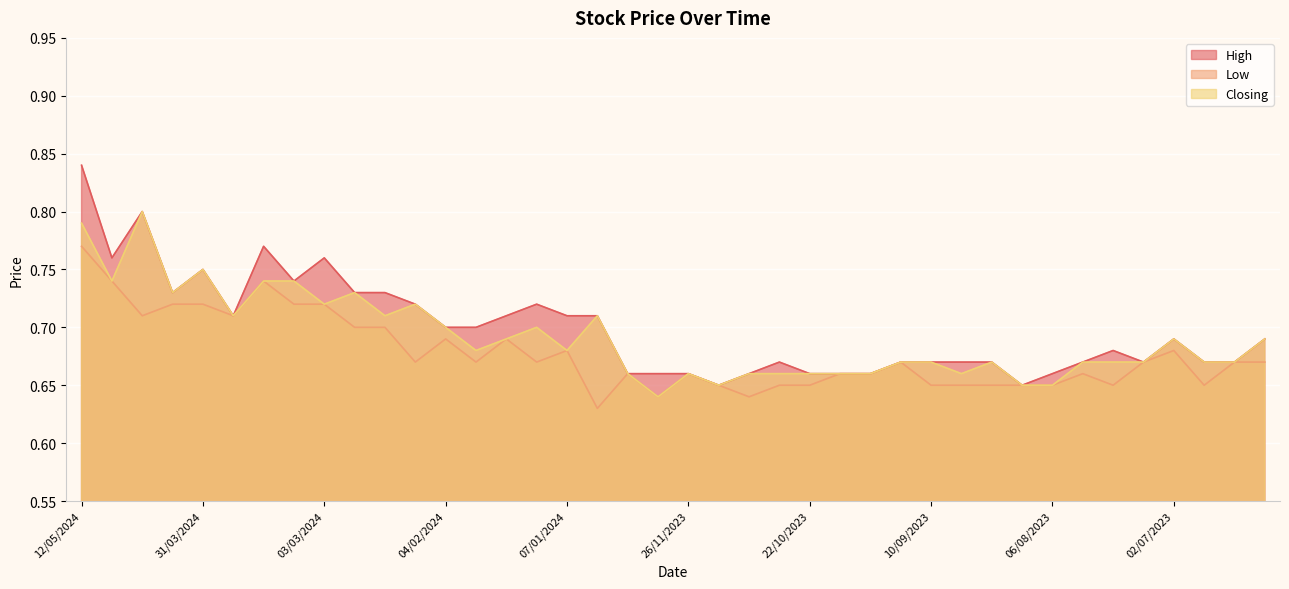

List the labels in order of Low value, largest first.

12/05/2024, 28/04/2024, 17/03/2024, 14/04/2024, 31/03/2024, 10/03/2024, 03/03/2024, 21/04/2024, 24/03/2024, 25/02/2024, 18/02/2024, 04/02/2024, 21/01/2024, 07/01/2024, 02/07/2023, 11/02/2024, 28/01/2024, 14/01/2024, 01/10/2023, 16/07/2023, 18/06/2023, 11/06/2023, 17/12/2023, 26/11/2023, 15/10/2023, 08/10/2023, 30/07/2023, 19/11/2023, 29/10/2023, 22/10/2023, 10/09/2023, 27/08/2023, 20/08/2023, 13/08/2023, 06/08/2023, 23/07/2023, 25/06/2023, 10/12/2023, 12/11/2023, 31/12/2023